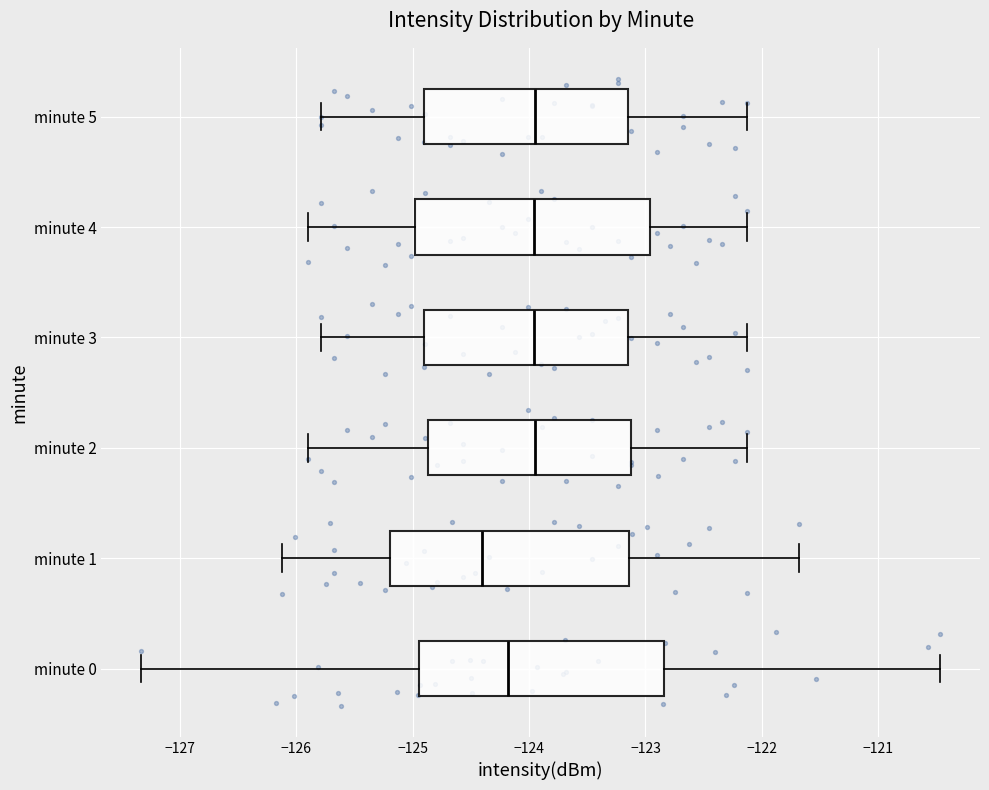

Where does the right whisker of the box for minute 5 end on the x-axis? The values are not printed on the chart, so give them approximately, as read against the axis.

-122.1